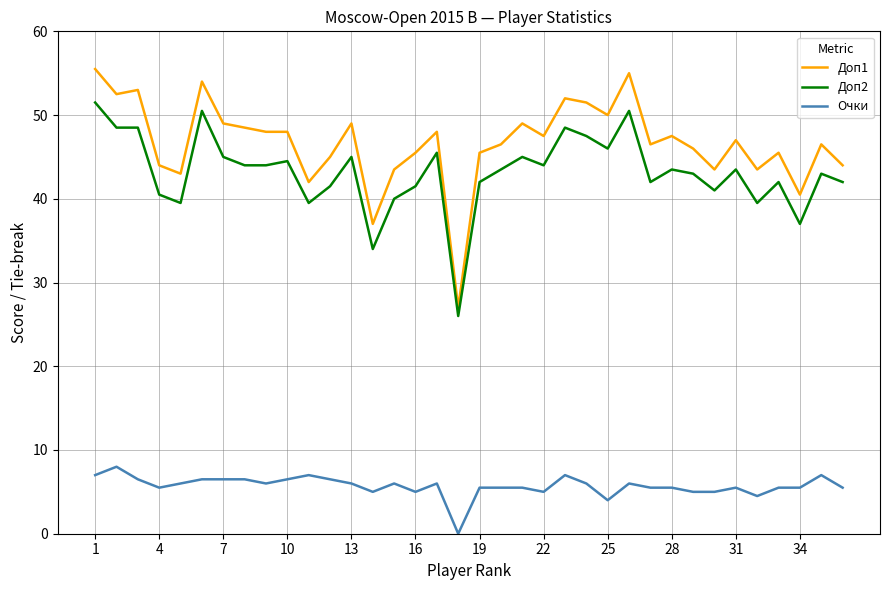

List the series in order of their peak value, lowest first.

Очки, Доп2, Доп1